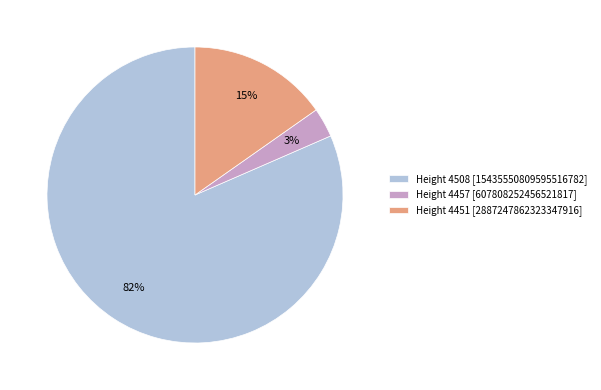

Between Height 4508 [15435550809595516782] and Height 4457 [607808252456521817], which is larger?

Height 4508 [15435550809595516782]